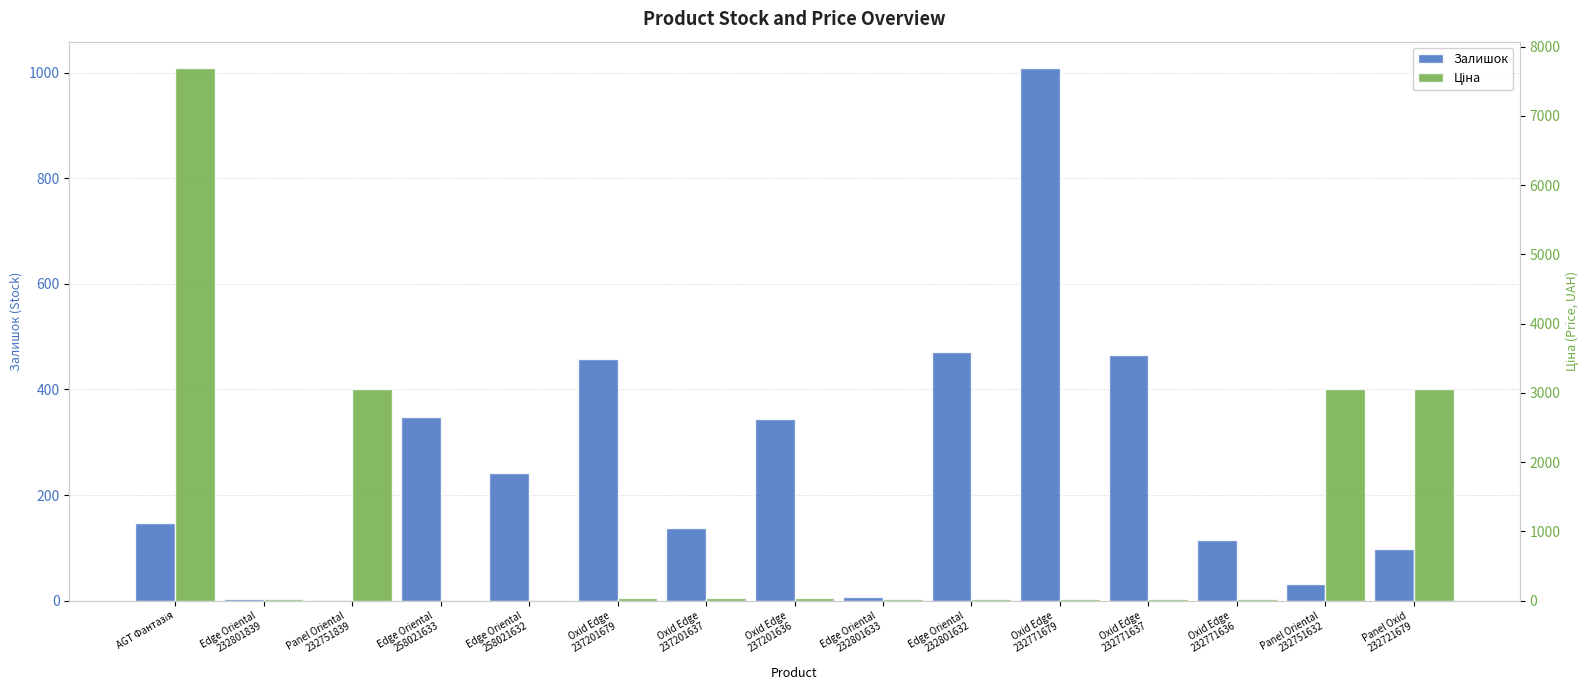

What is the label of the 8th bar from the right?

Oxid Edge
237201636